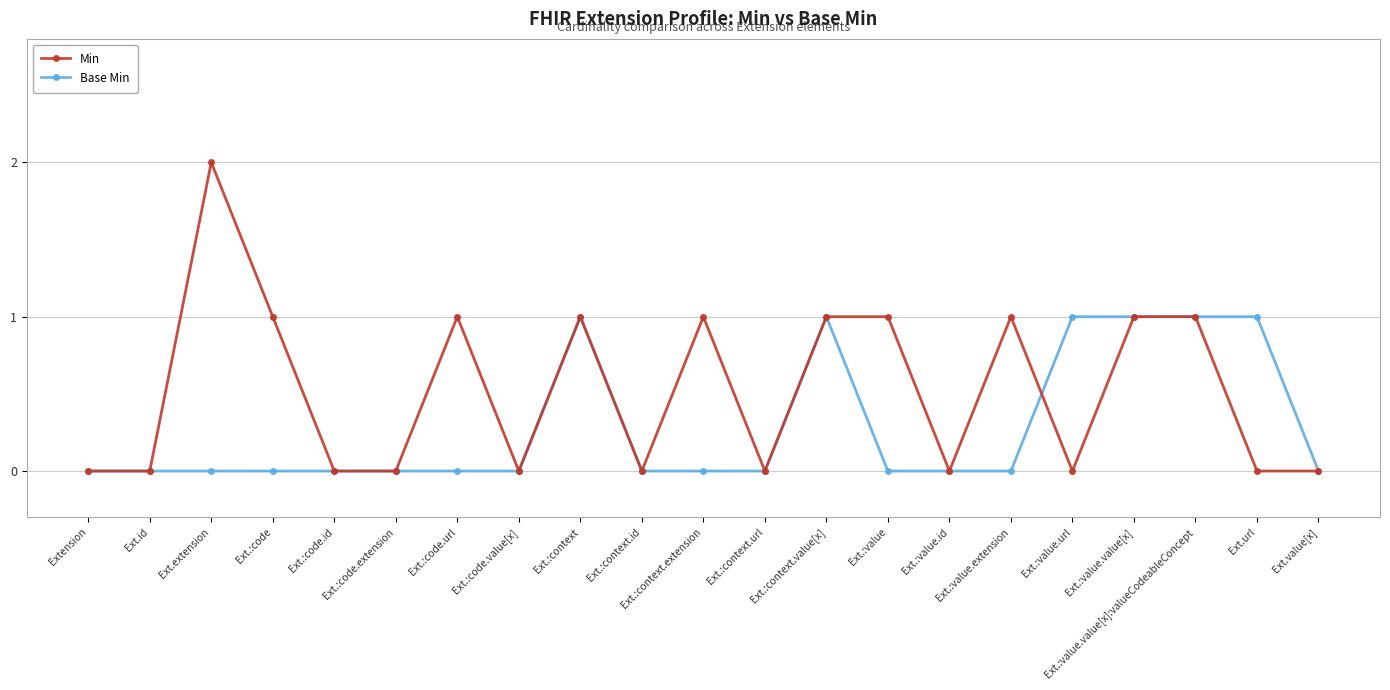

Reading left to right, extract all data points from this chart.

Min: Extension=0	Ext.id=0	Ext.extension=2	Ext.:code=1	Ext.:code.id=0	Ext.:code.extension=0	Ext.:code.url=1	Ext.:code.value[x]=0	Ext.:context=1	Ext.:context.id=0	Ext.:context.extension=1	Ext.:context.url=0	Ext.:context.value[x]=1	Ext.:value=1	Ext.:value.id=0	Ext.:value.extension=1	Ext.:value.url=0	Ext.:value.value[x]=1	Ext.:value.value[x]:valueCodeableConcept=1	Ext.url=0	Ext.value[x]=0
Base Min: Extension=0	Ext.id=0	Ext.extension=0	Ext.:code=0	Ext.:code.id=0	Ext.:code.extension=0	Ext.:code.url=0	Ext.:code.value[x]=0	Ext.:context=1	Ext.:context.id=0	Ext.:context.extension=0	Ext.:context.url=0	Ext.:context.value[x]=1	Ext.:value=0	Ext.:value.id=0	Ext.:value.extension=0	Ext.:value.url=1	Ext.:value.value[x]=1	Ext.:value.value[x]:valueCodeableConcept=1	Ext.url=1	Ext.value[x]=0